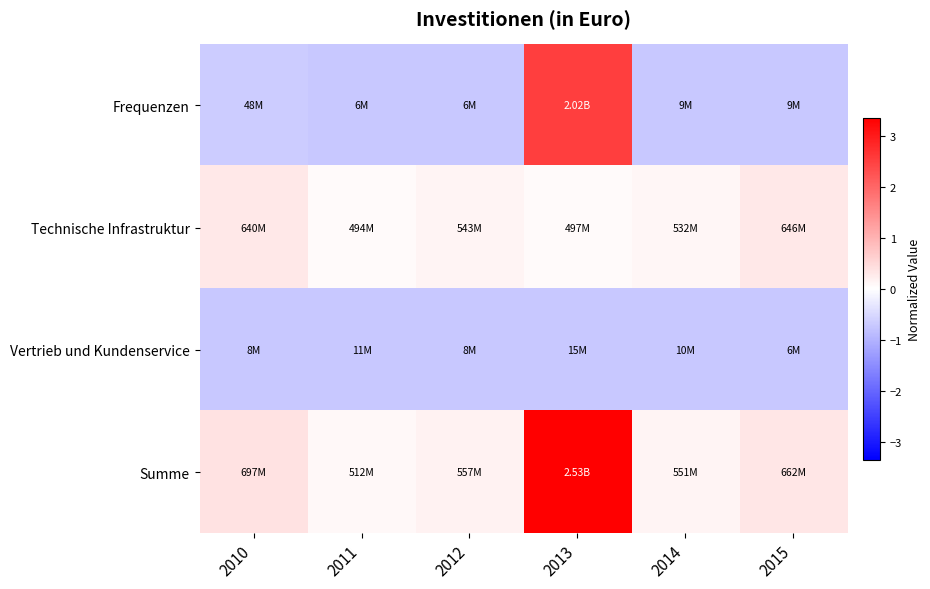

List the series in order of their overall mean, highest first.

Summe, Technische Infrastruktur, Frequenzen, Vertrieb und Kundenservice